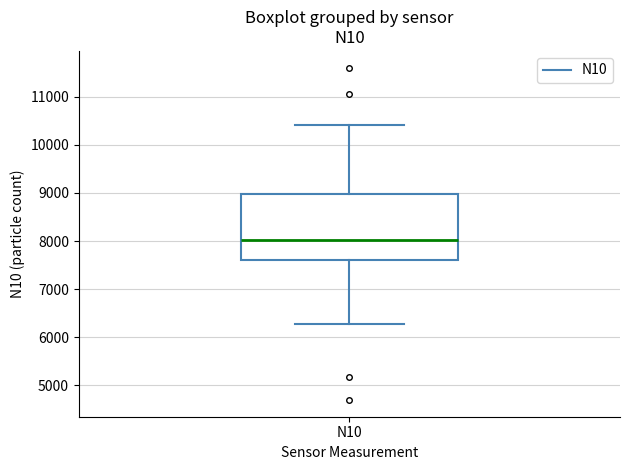

Where does the lower whisker of the box for N10 end on the y-axis? The values are not printed on the chart, so give them approximately, as read against the axis.

6300